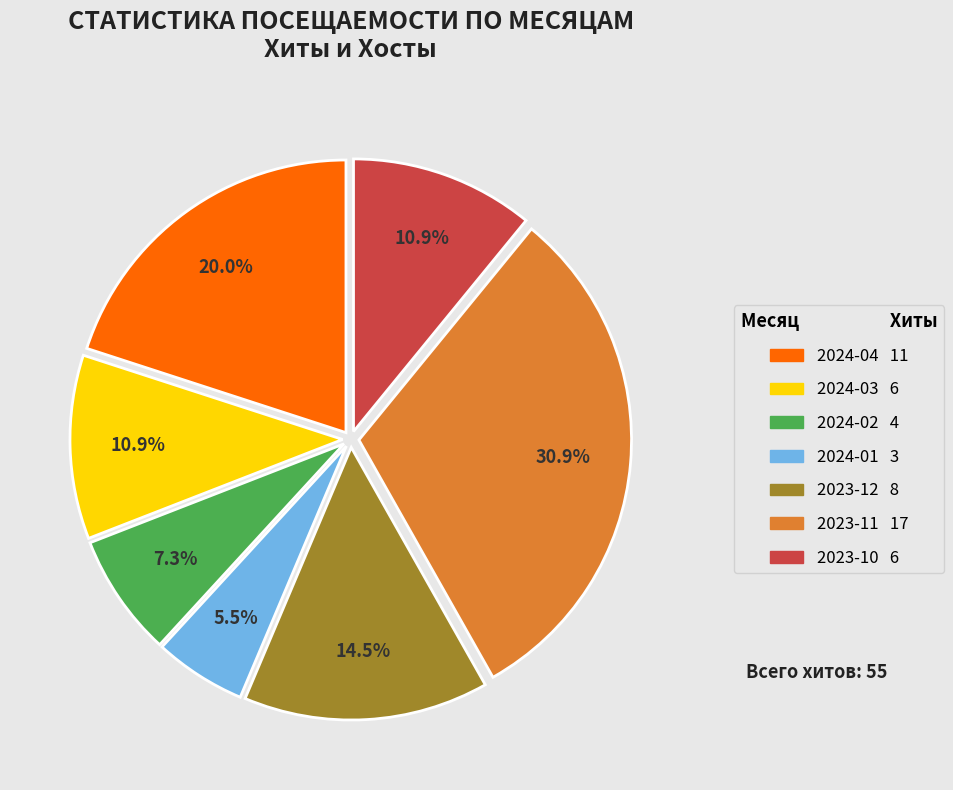

To the nearest percent, what is the difference between the largest and smallest slice percentages?

25%